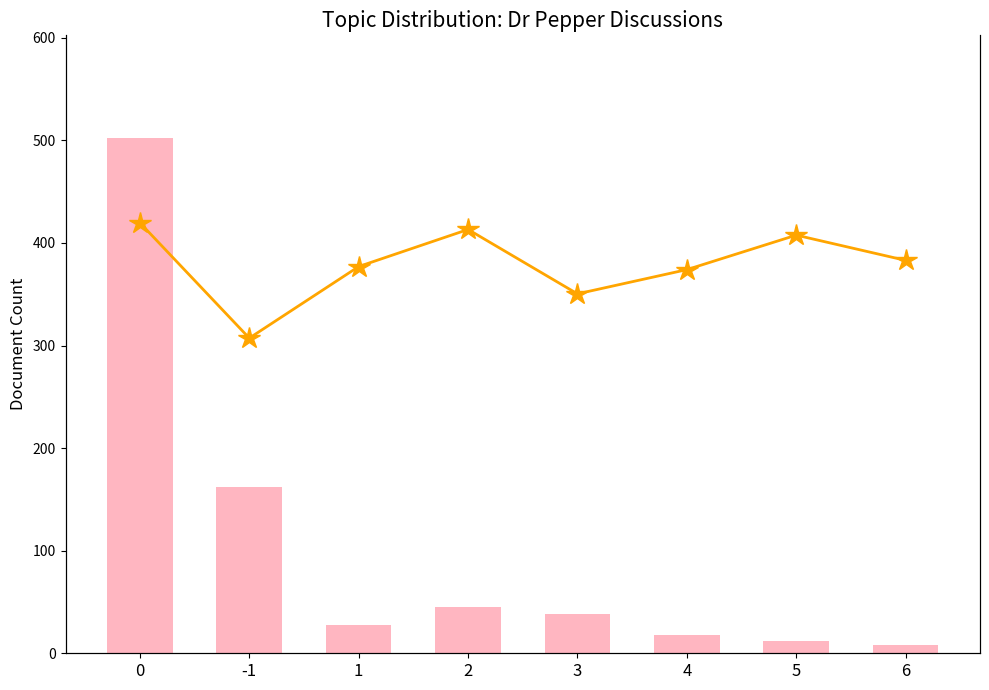

Reading right to left, what are all the values shown in this chart?

Document Count: 8.0	12.0	18.0	38.0	45.0	28.0	162.0	502.0
Avg Probability (scaled): 383.0	407.6	374.0	350.4	413.1	377.0	307.2	419.7